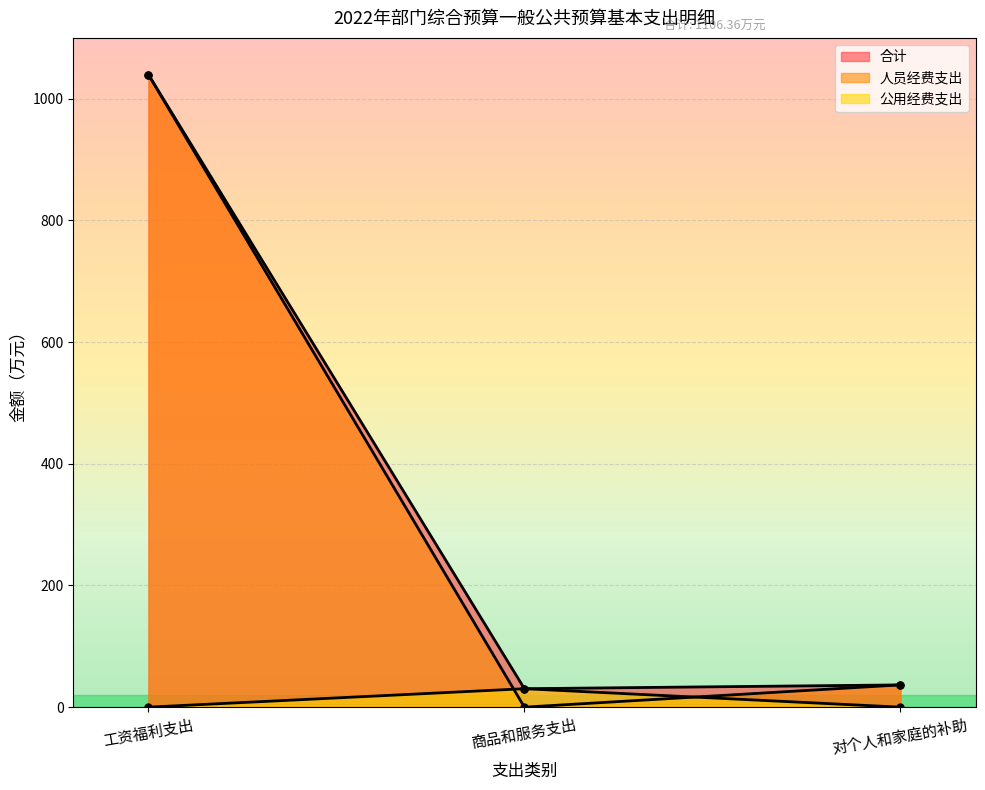

The value of 公用经费支出 at 对个人和家庭的补助 is 0.0. True or false?

True